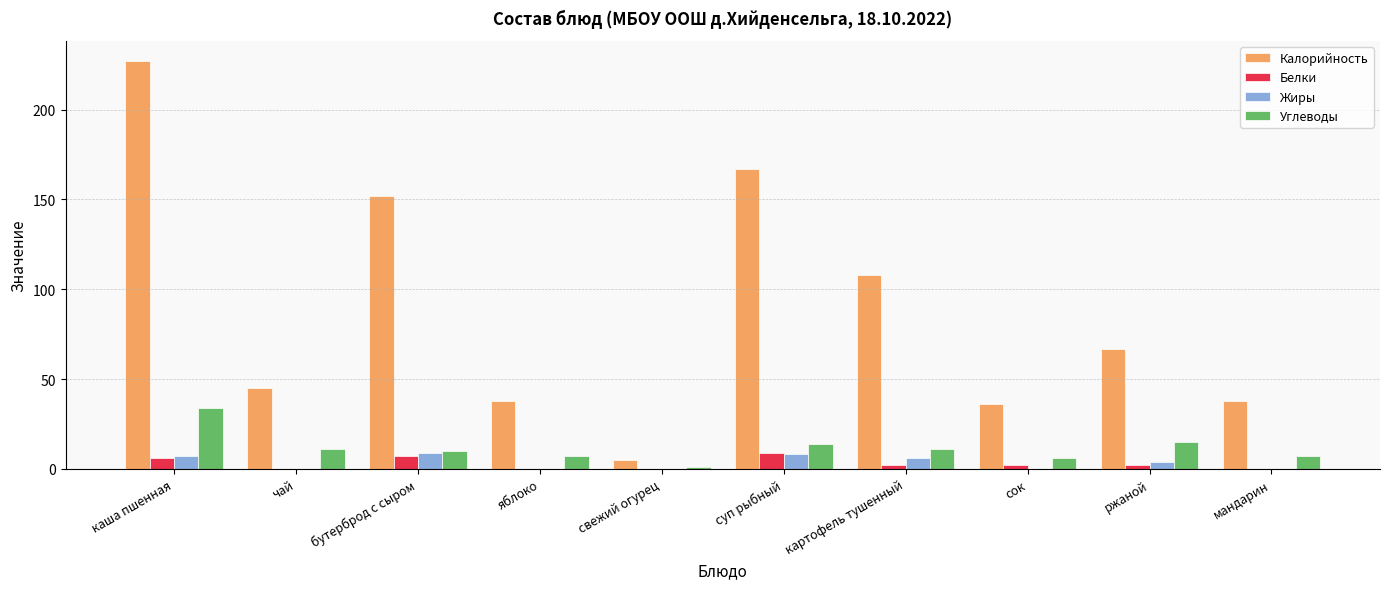

How many series are shown in this chart?

4